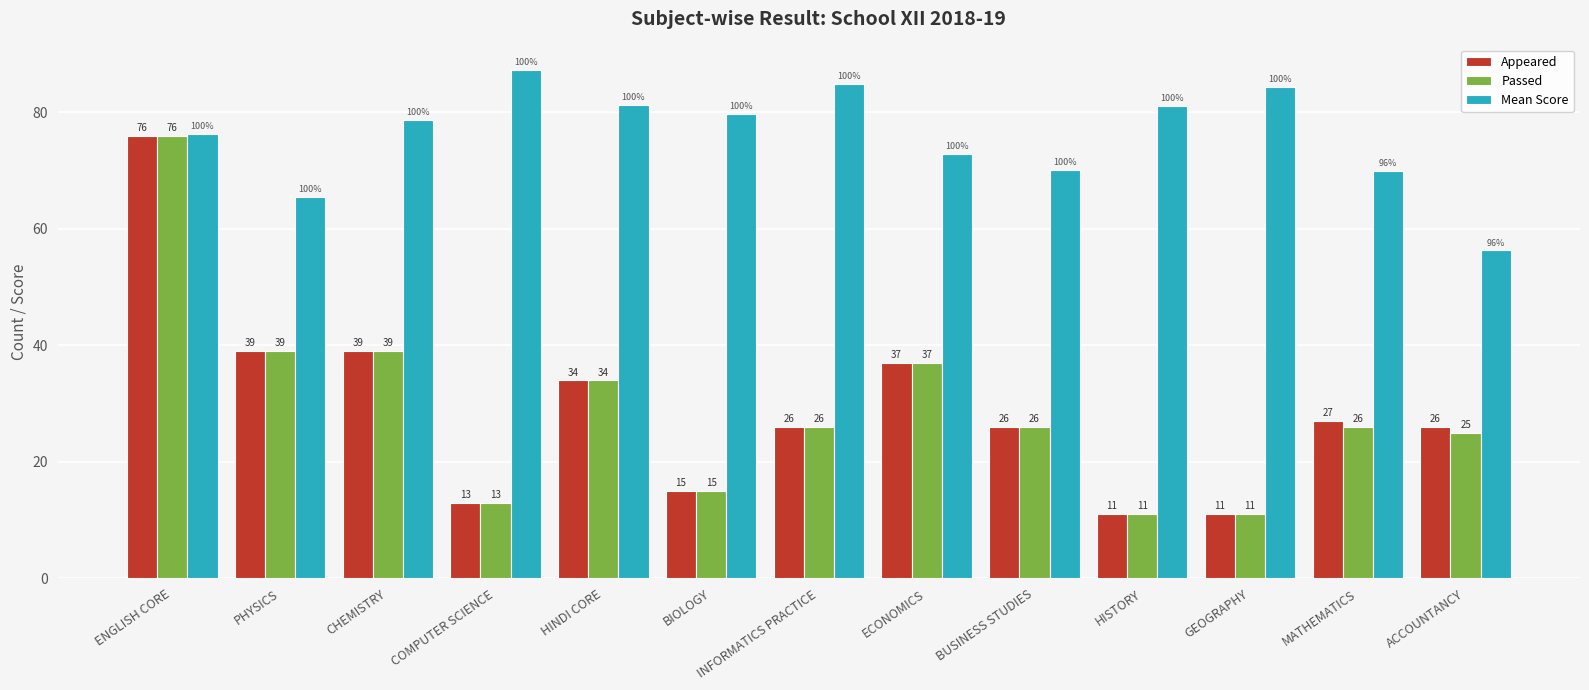

What position from the left is PHYSICS?

2